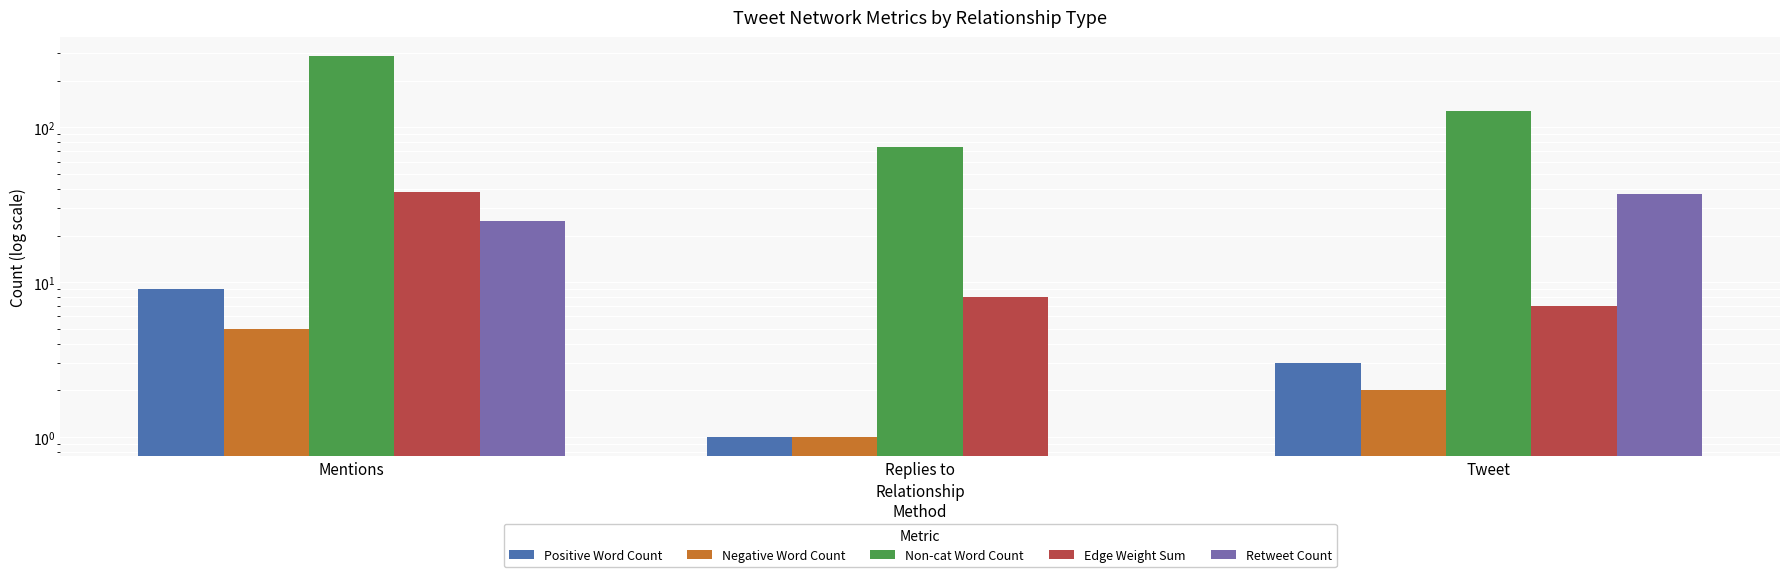

Reading left to right, transcribe all the data shown in this chart.

Positive Word Count: Mentions=9	Replies to=1	Tweet=3
Negative Word Count: Mentions=5	Replies to=1	Tweet=2
Non-cat Word Count: Mentions=289	Replies to=75	Tweet=127
Edge Weight Sum: Mentions=38	Replies to=8	Tweet=7
Retweet Count: Mentions=25	Replies to=0	Tweet=37